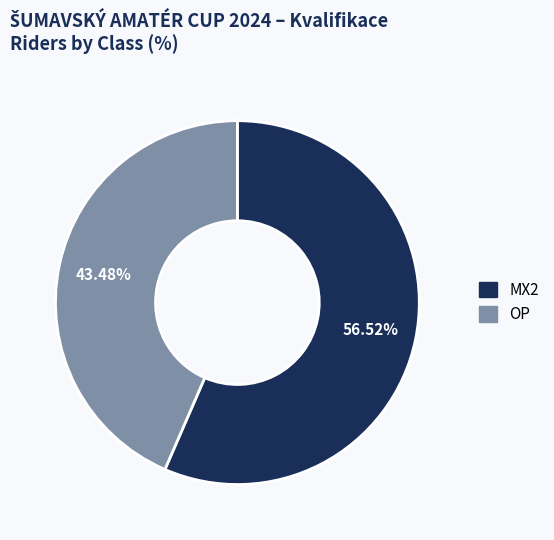

Count the number of slices in the pie.

2